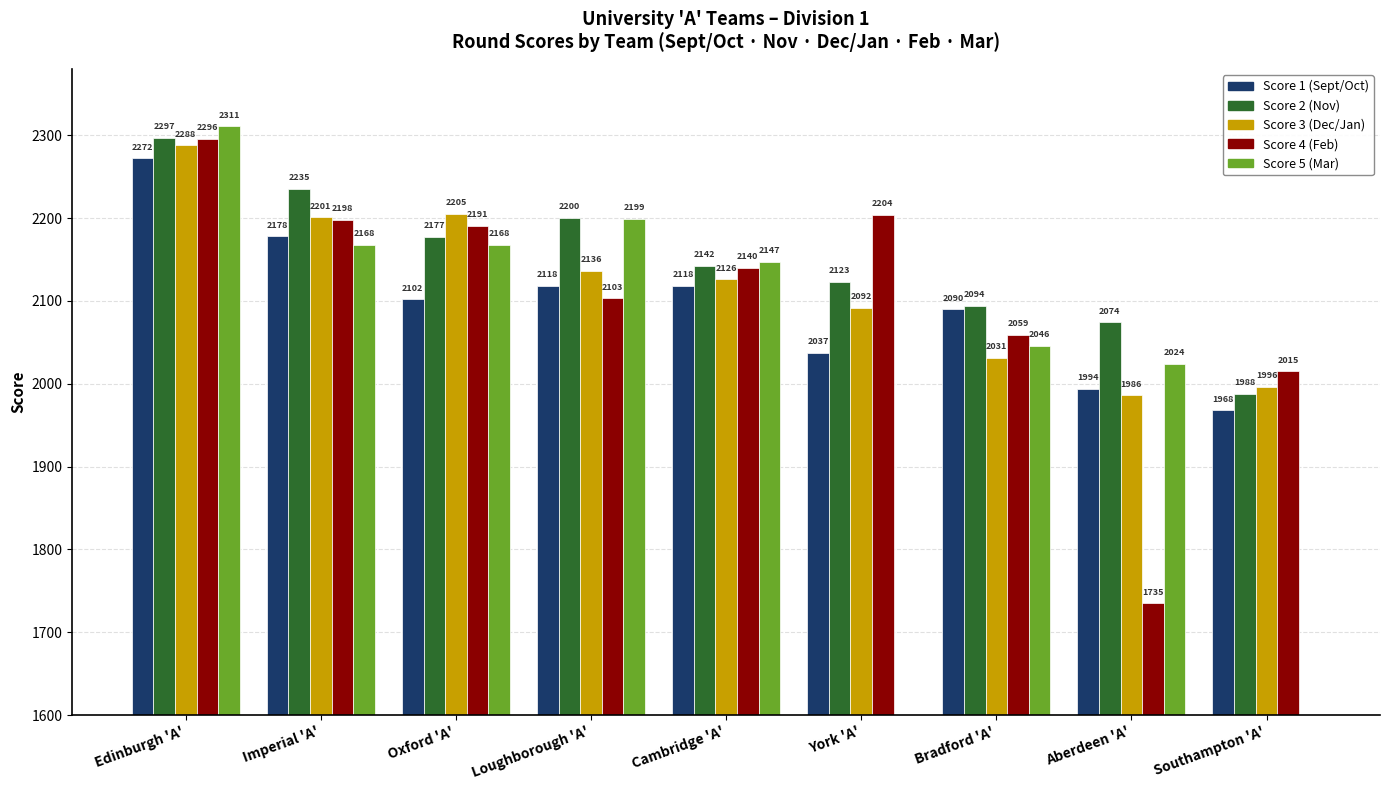

What is the label of the 9th bar from the right?

Edinburgh 'A'